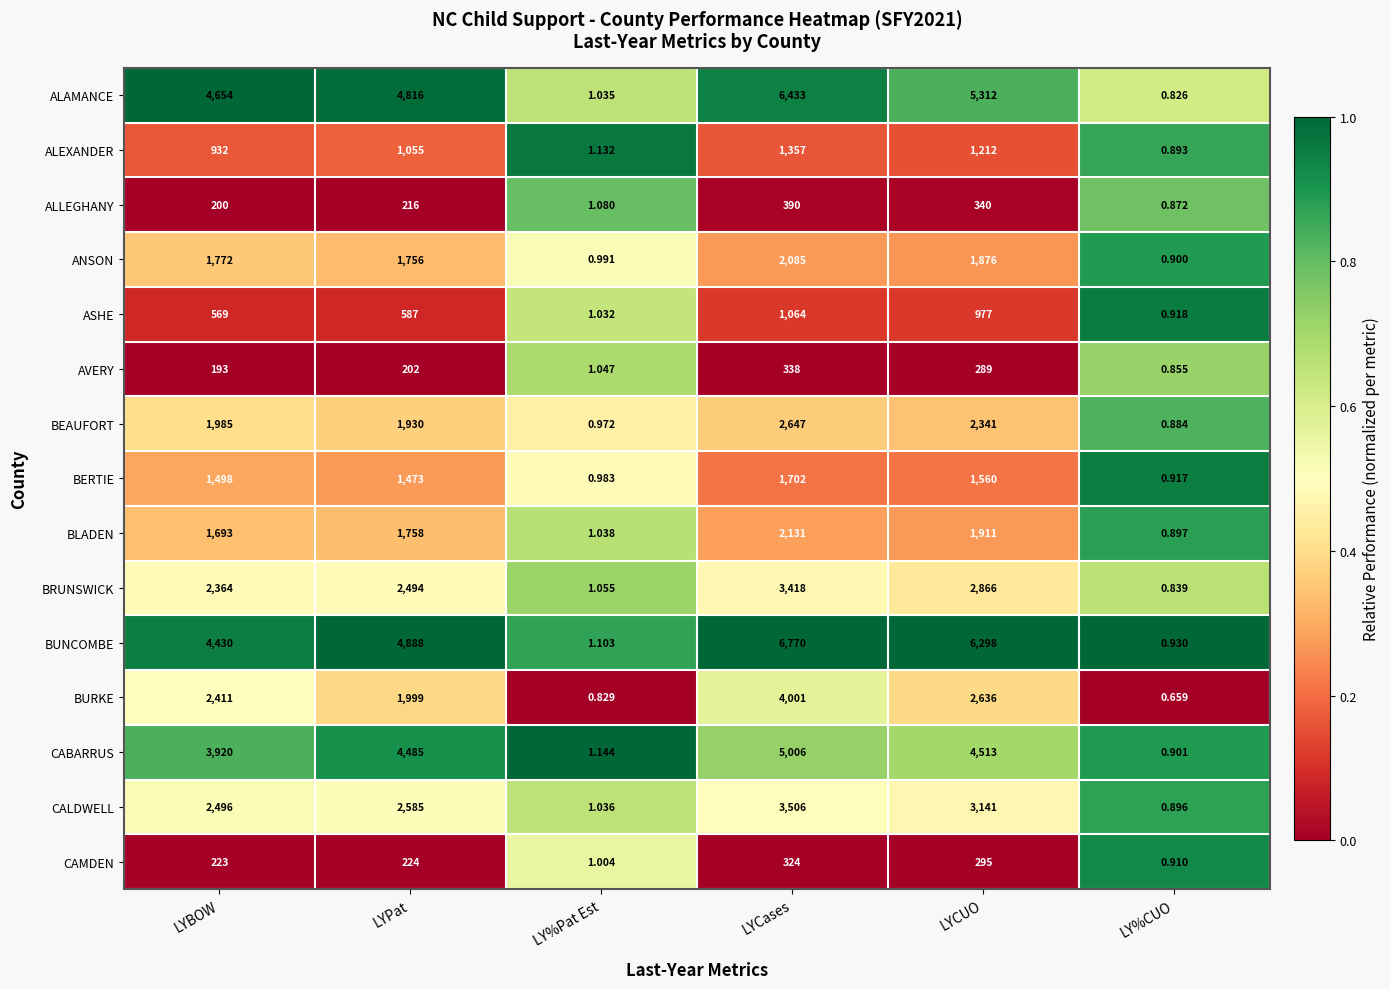

Rank the series by their maximum value, from lowest to highest.

CAMDEN, AVERY, ALLEGHANY, ASHE, ALEXANDER, BERTIE, ANSON, BLADEN, BEAUFORT, BRUNSWICK, CALDWELL, BURKE, CABARRUS, ALAMANCE, BUNCOMBE